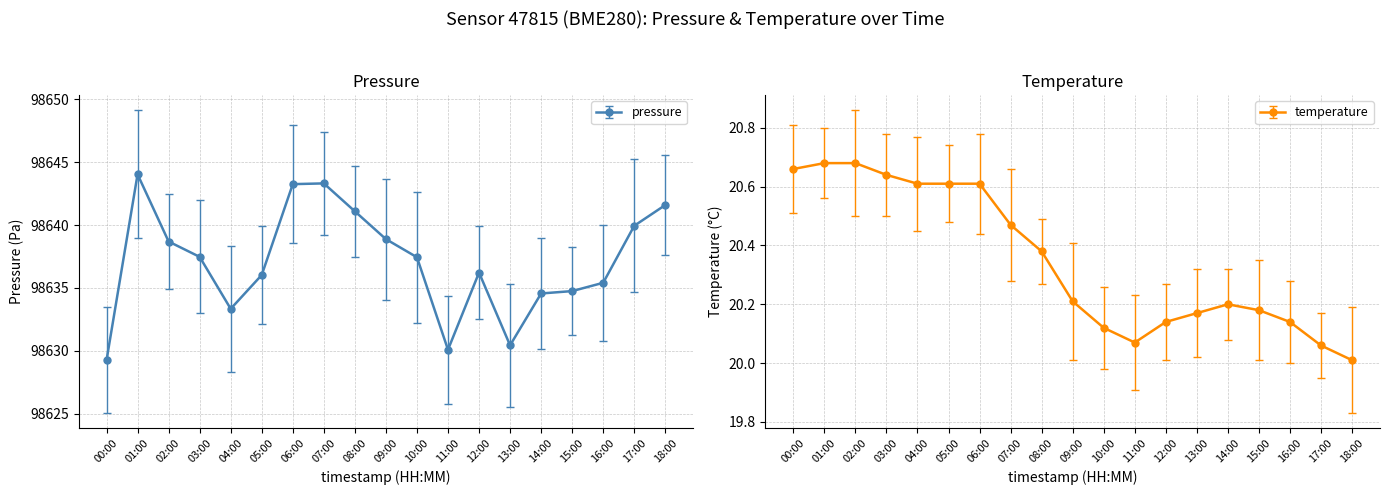

What is the total value across all series at 12:00?

98656.4